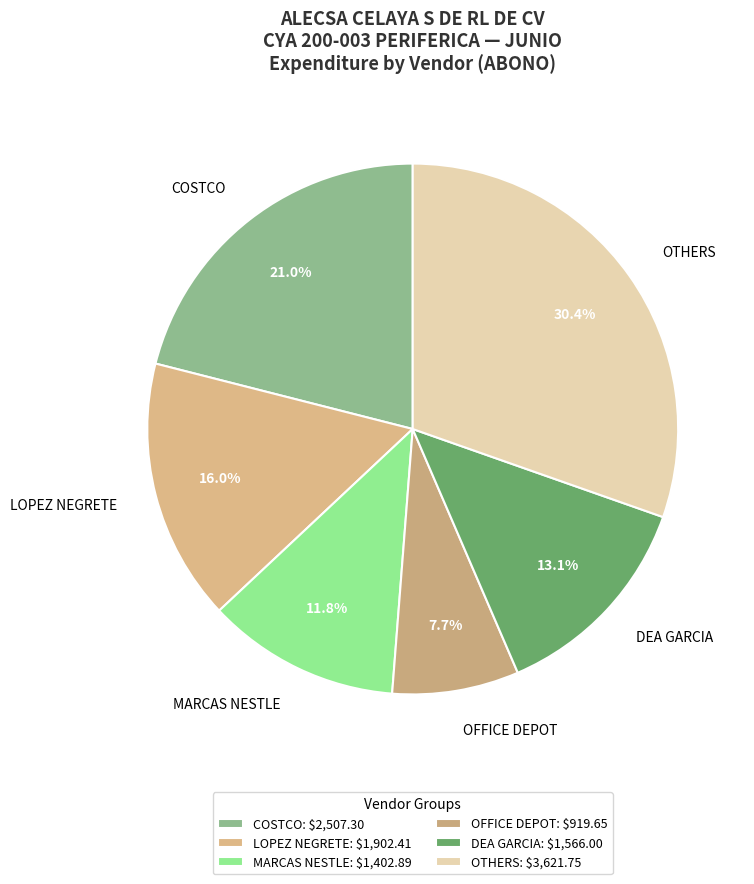

Which has a higher value, DEA GARCIA or MARCAS NESTLE?

DEA GARCIA